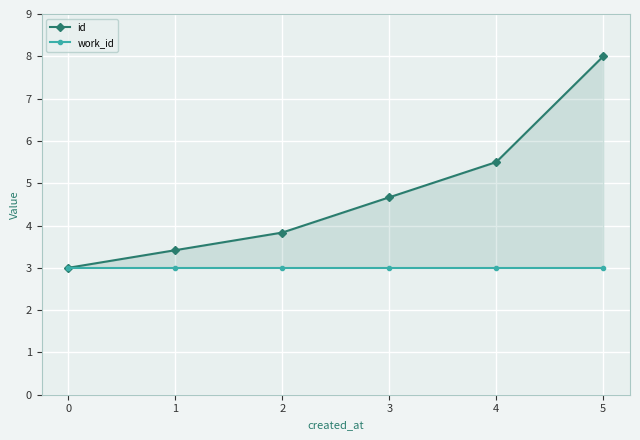

What are all the series names shown in the legend?

id, work_id